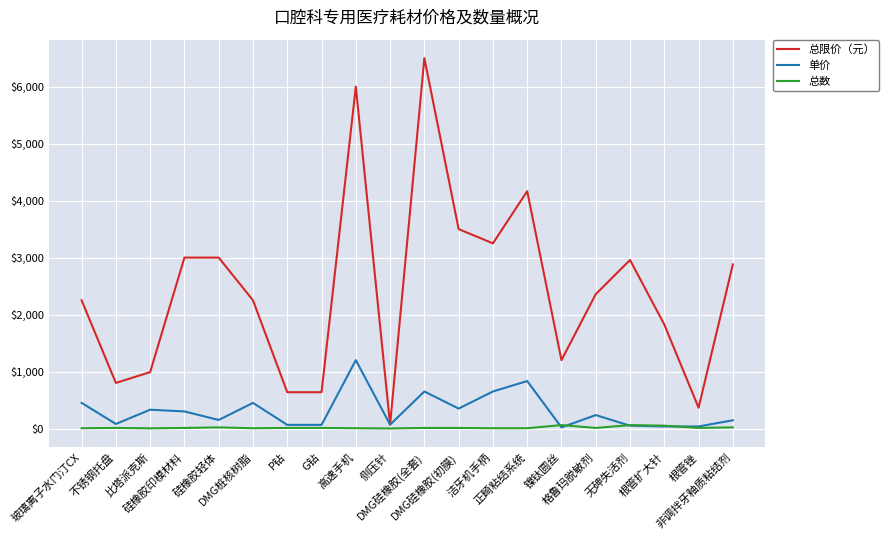

What is the difference between the 单价 values at 无砷失活剂 and 硅橡胶轻体?

100.7